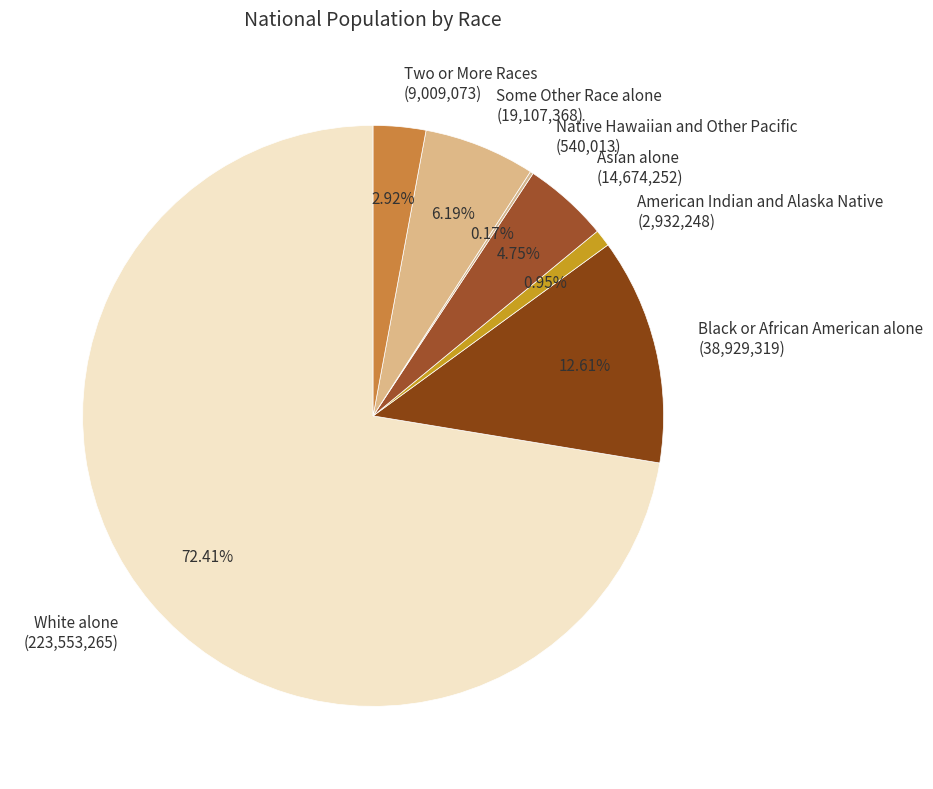

Is Some Other Race alone (19,107,368) the majority of the pie?

No